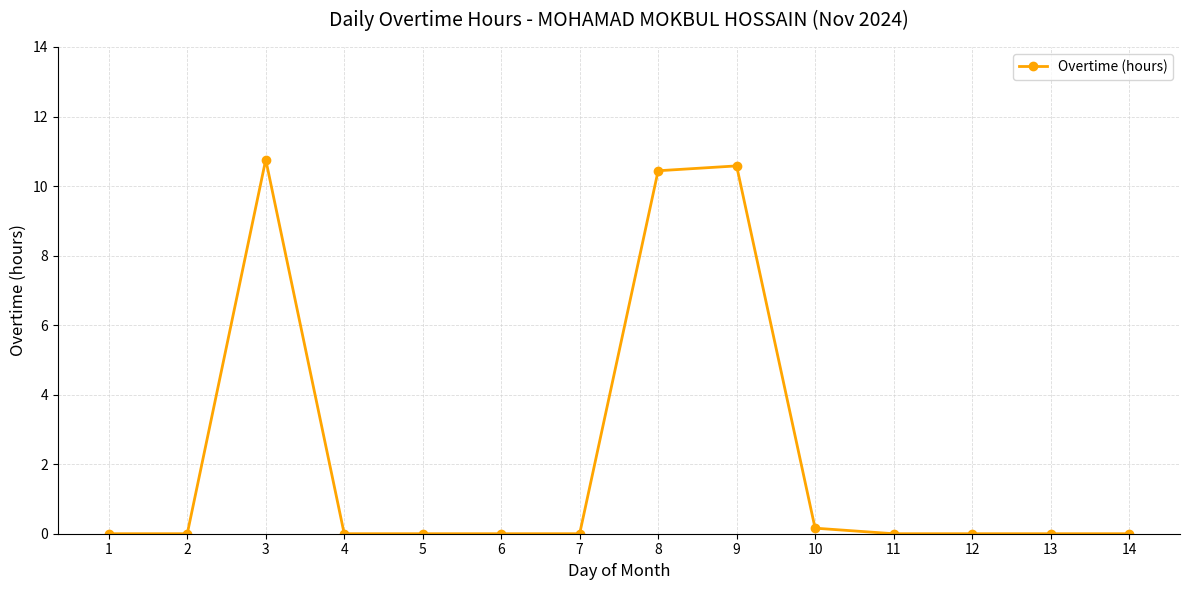

True or false: the data shows -6.1 at 4.

False